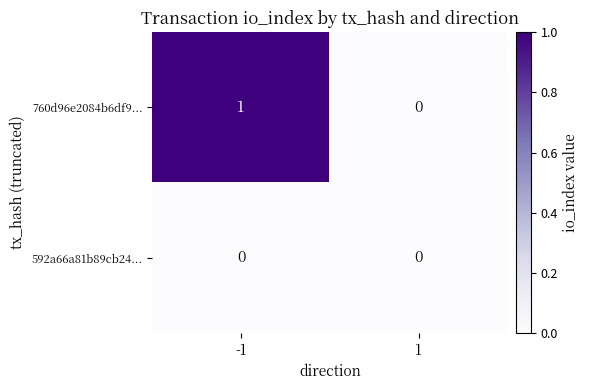

Rank the series by their average value, from lowest to highest.

592a66a81b89cb24..., 760d96e2084b6df9...